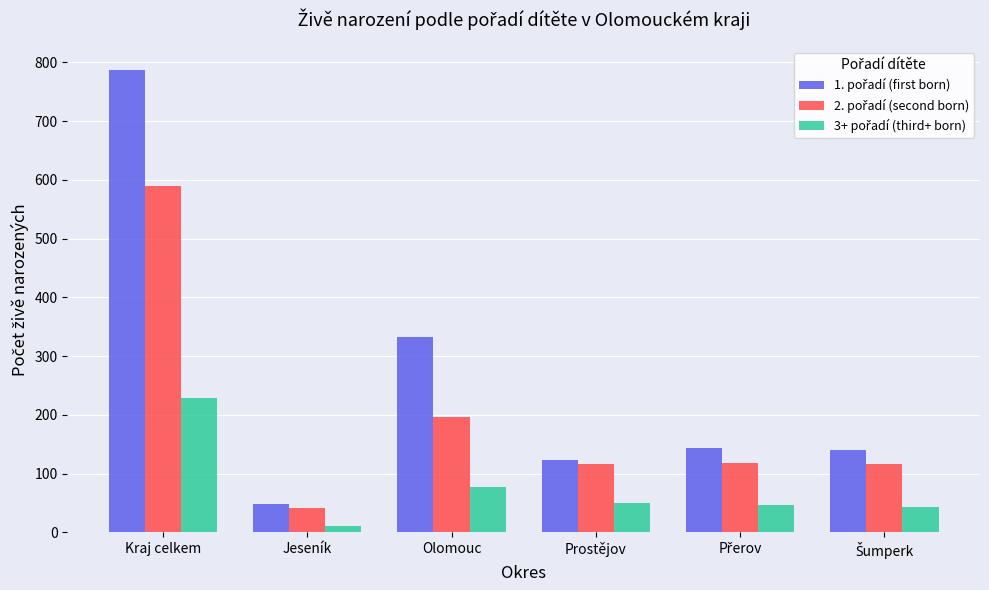

What is the spread (max minus min) of values at Prostějov?

73